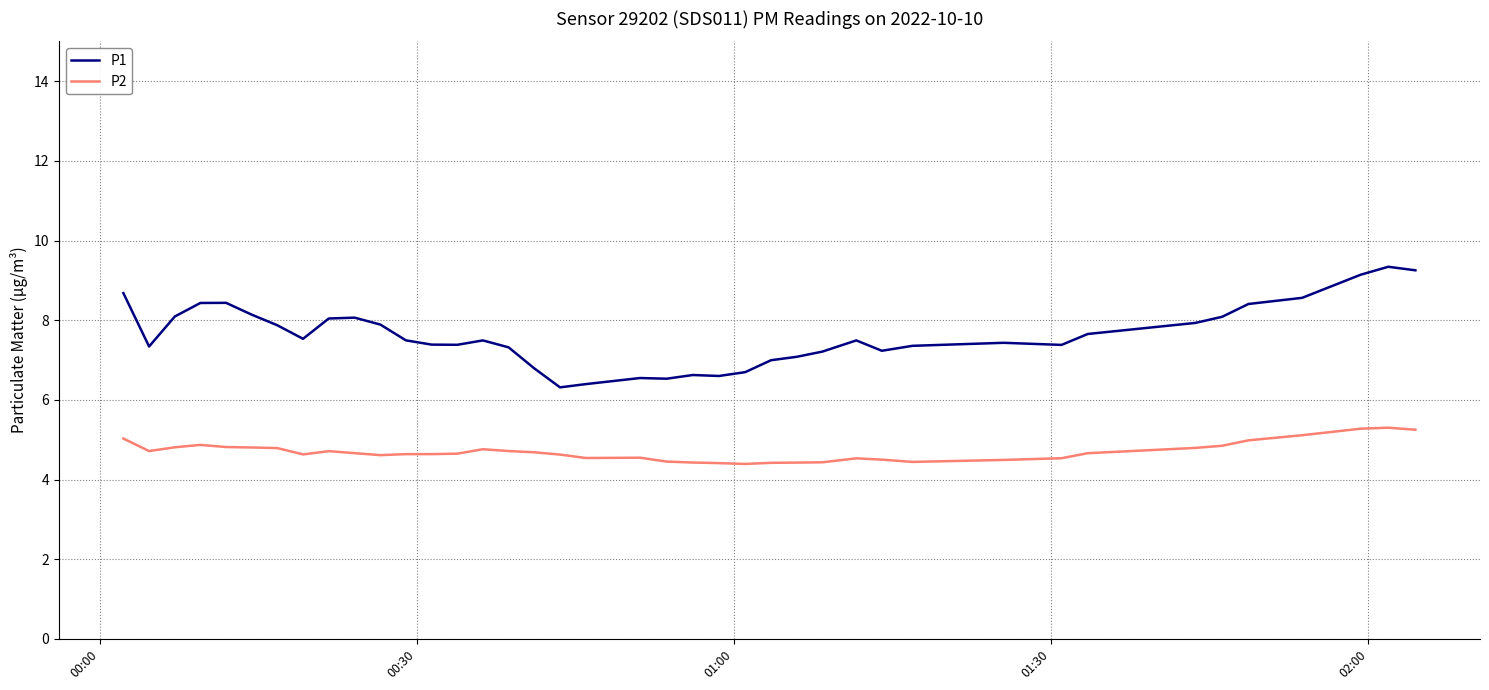

Is this an area chart (filled region under the line)?

No